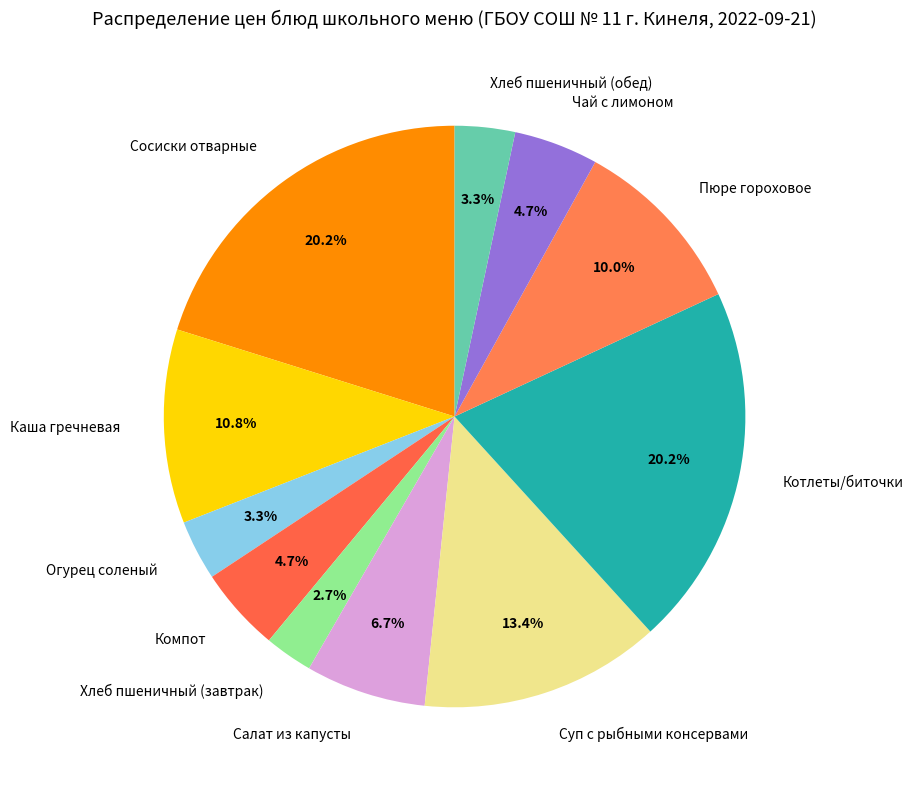

How many segments does this pie chart have?

11